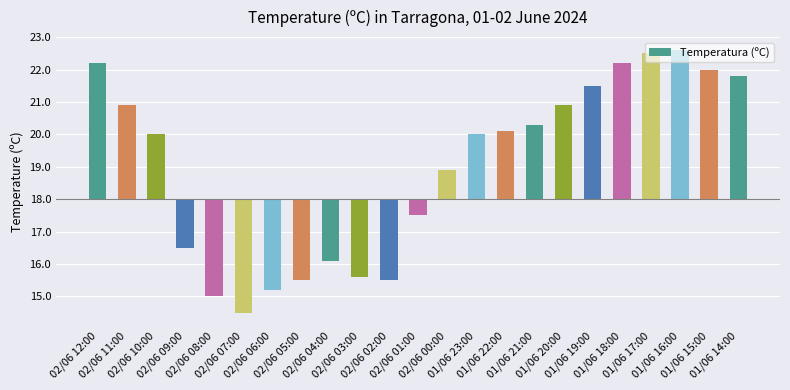

What is the label of the 14th bar from the left?

01/06 23:00